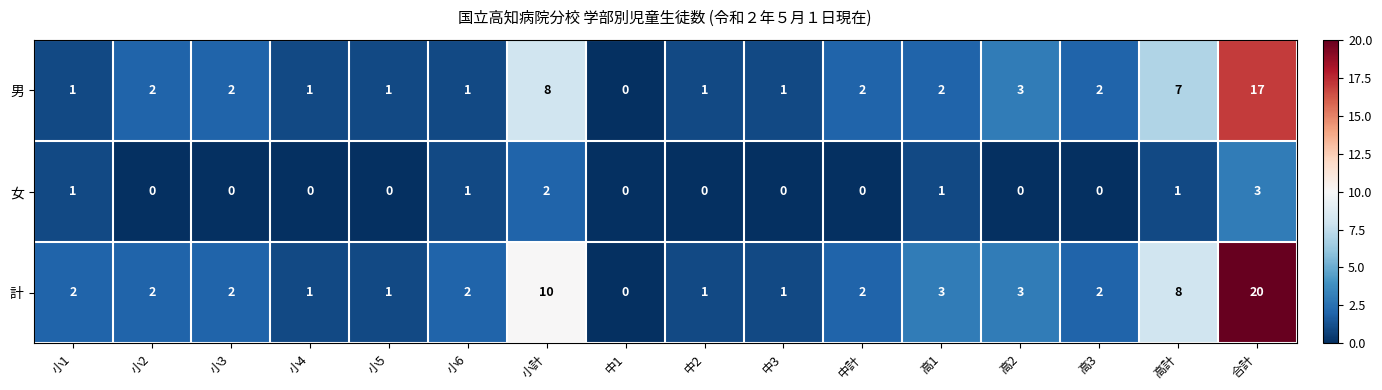

At which category is the sum across all series the highest?

合計